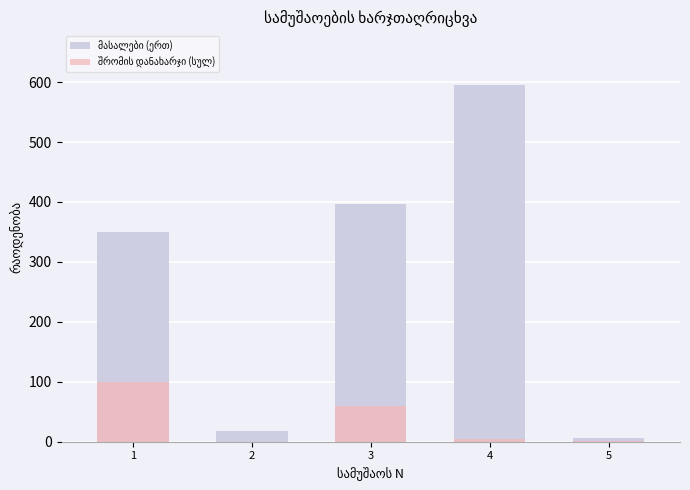

Where is მასალები (ერთ) nearest to the value 300?

1